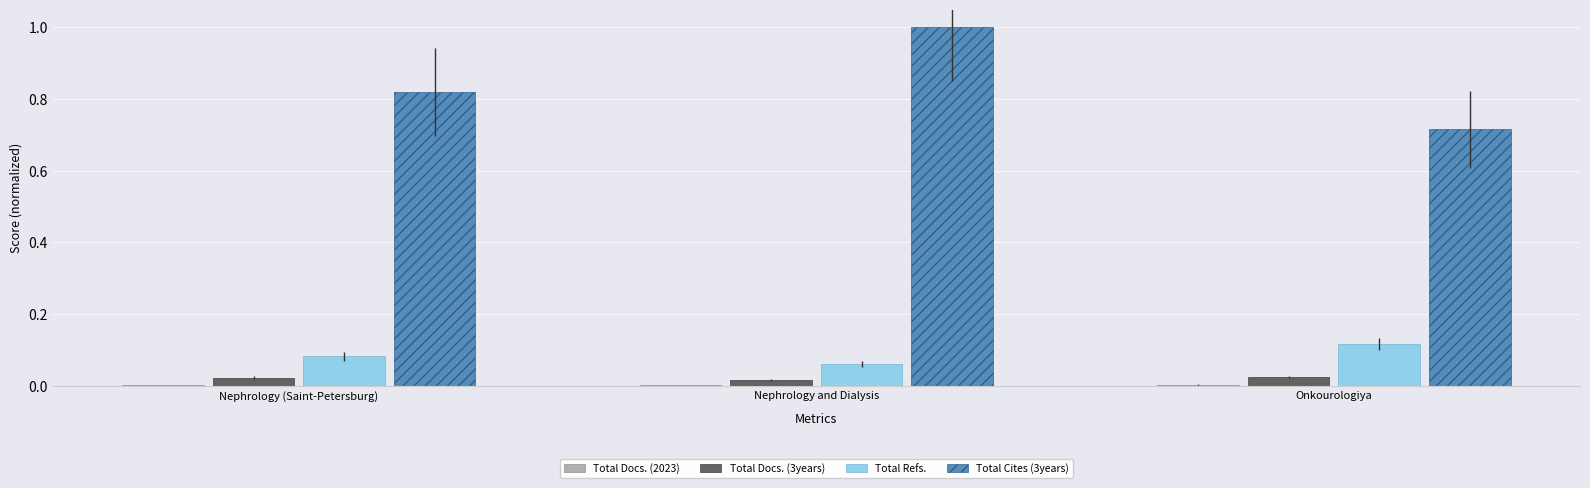

How many categories are shown in the chart?

3